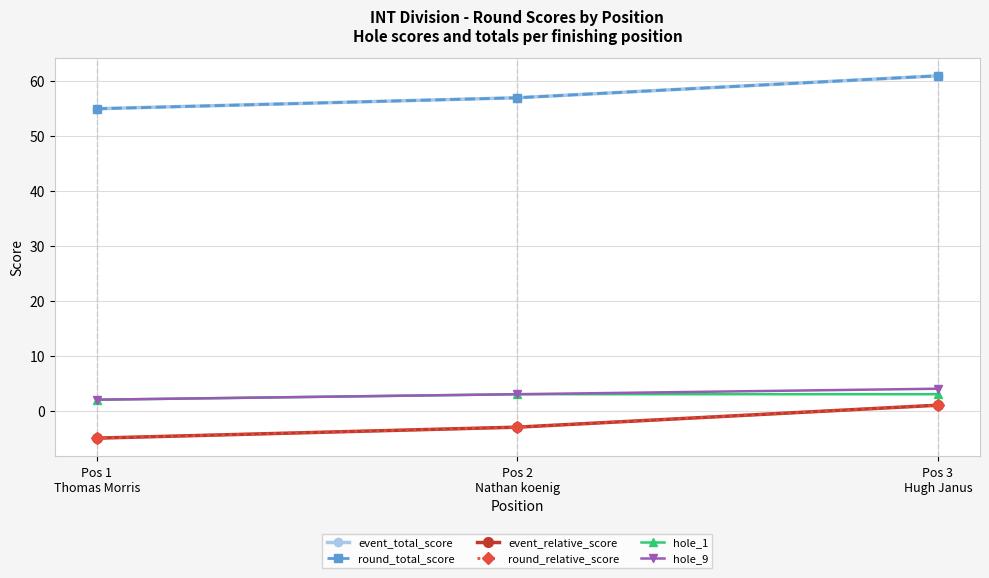

Which category has the highest value in the round_total_score series?

Pos 3
Hugh Janus